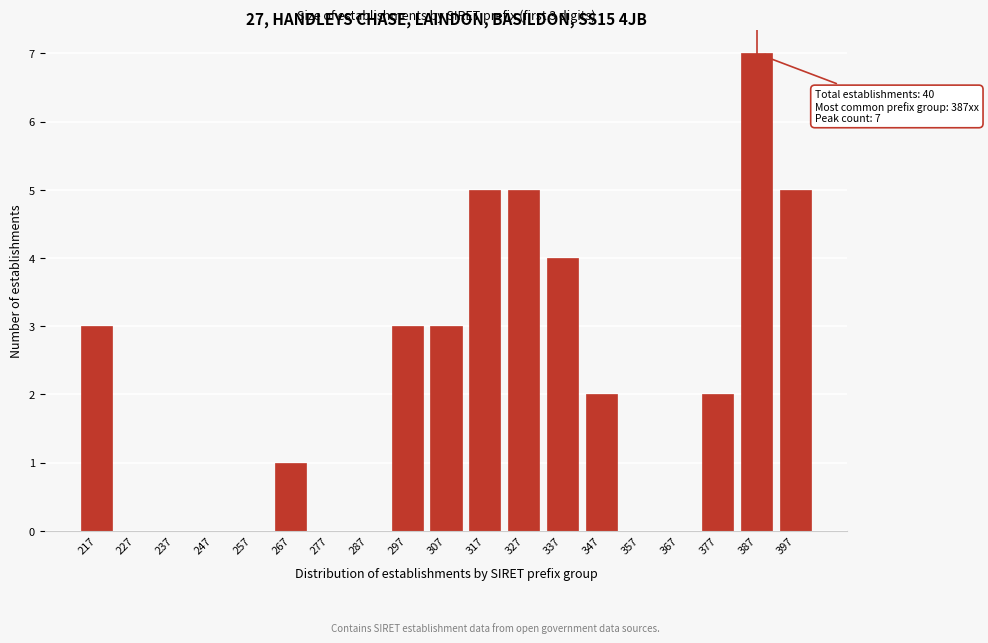

Reading left to right, transcribe all the data shown in this chart.

217=3	227=0	237=0	247=0	257=0	267=1	277=0	287=0	297=3	307=3	317=5	327=5	337=4	347=2	357=0	367=0	377=2	387=7	397=5